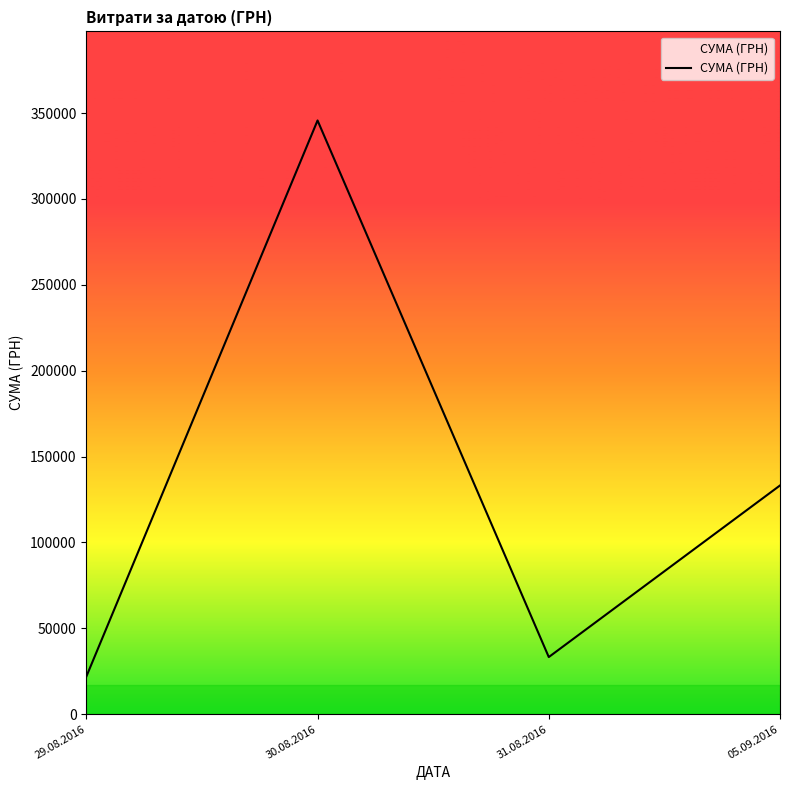

Between 31.08.2016 and 29.08.2016, which is larger?

31.08.2016